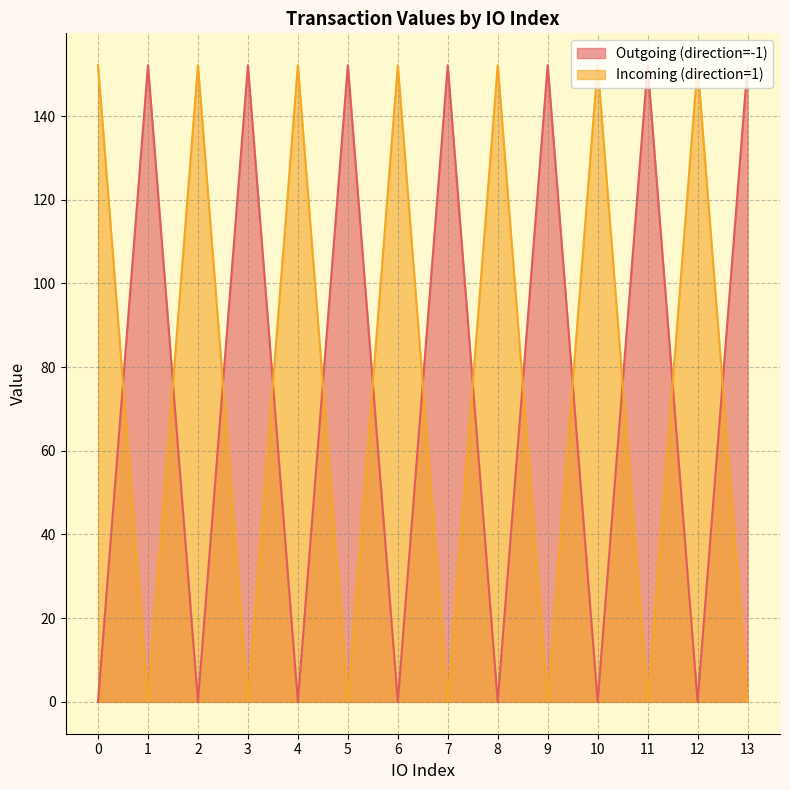

How many interior local peaks does the Outgoing (direction=-1) series have?

6